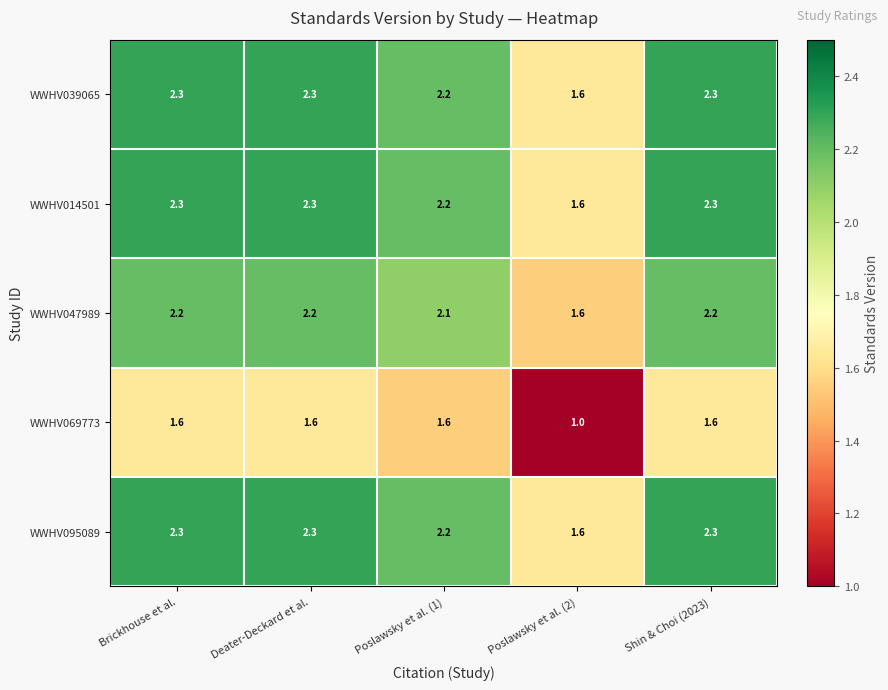

What is the total value across all series at Poslawsky et al. (1)?

10.3